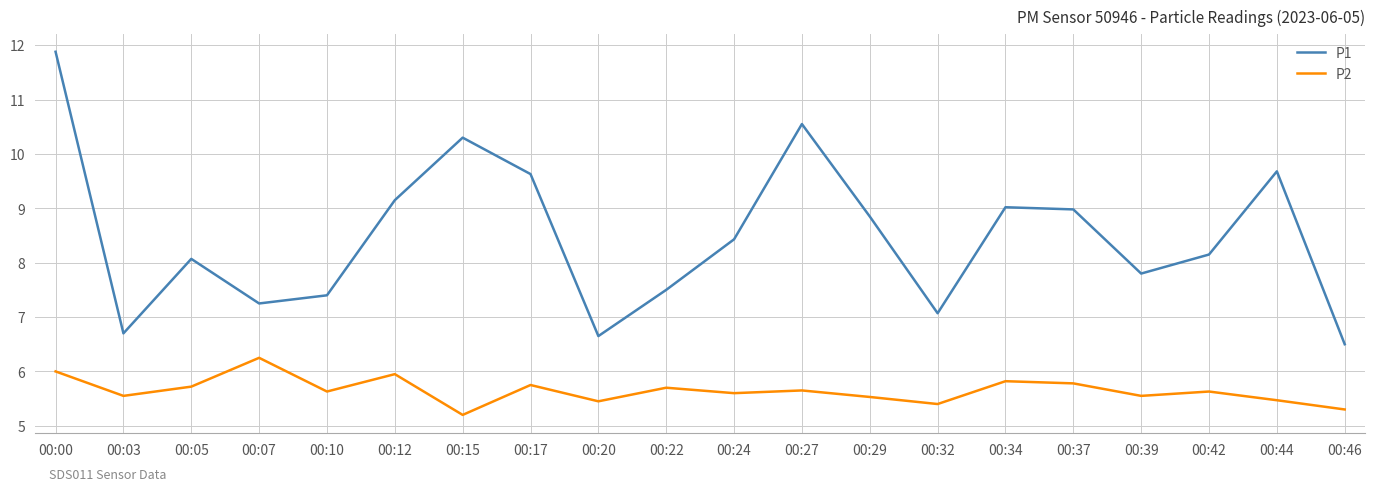

What is the sum of the P2 values at 00:44 and 00:24?

11.1